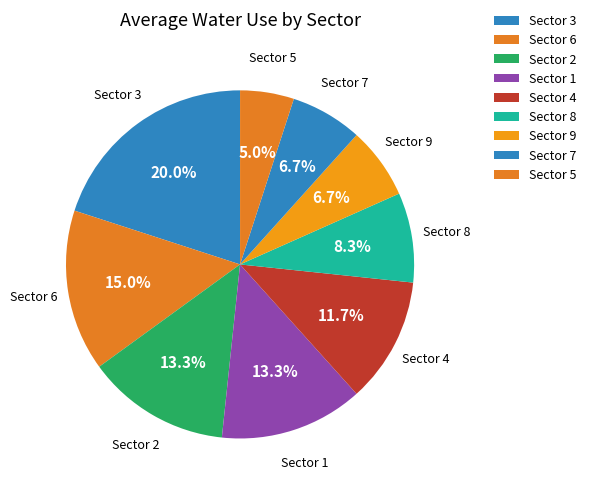

Combined, what portion of the pie is Sector 6 and Sector 1?

28.3%